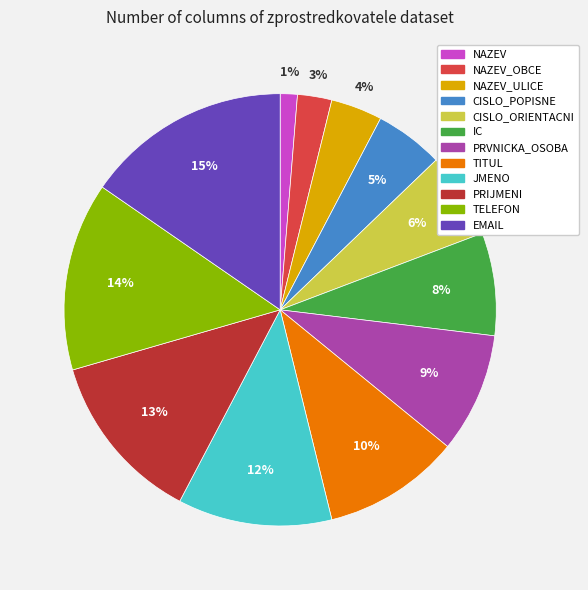

Is there any slice that represents more than half of the pie?

No